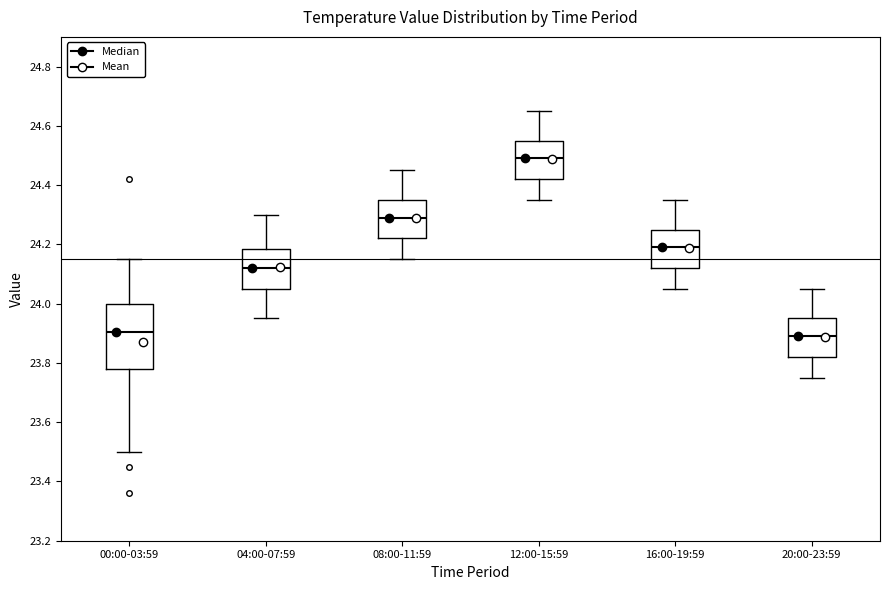

Reading left to right, read every box against the y-axis: the position of its median line, the range the box covers, and the ends of its whiskers. The values are not printed on the chart, so give them approximately, as read against the axis.

00:00-03:59: median 23.90, box 23.78 to 24.00, whiskers 23.50 to 24.16
04:00-07:59: median 24.12, box 24.06 to 24.18, whiskers 23.96 to 24.30
08:00-11:59: median 24.30, box 24.22 to 24.36, whiskers 24.16 to 24.46
12:00-15:59: median 24.50, box 24.42 to 24.56, whiskers 24.36 to 24.66
16:00-19:59: median 24.20, box 24.12 to 24.26, whiskers 24.06 to 24.36
20:00-23:59: median 23.90, box 23.82 to 23.96, whiskers 23.76 to 24.06